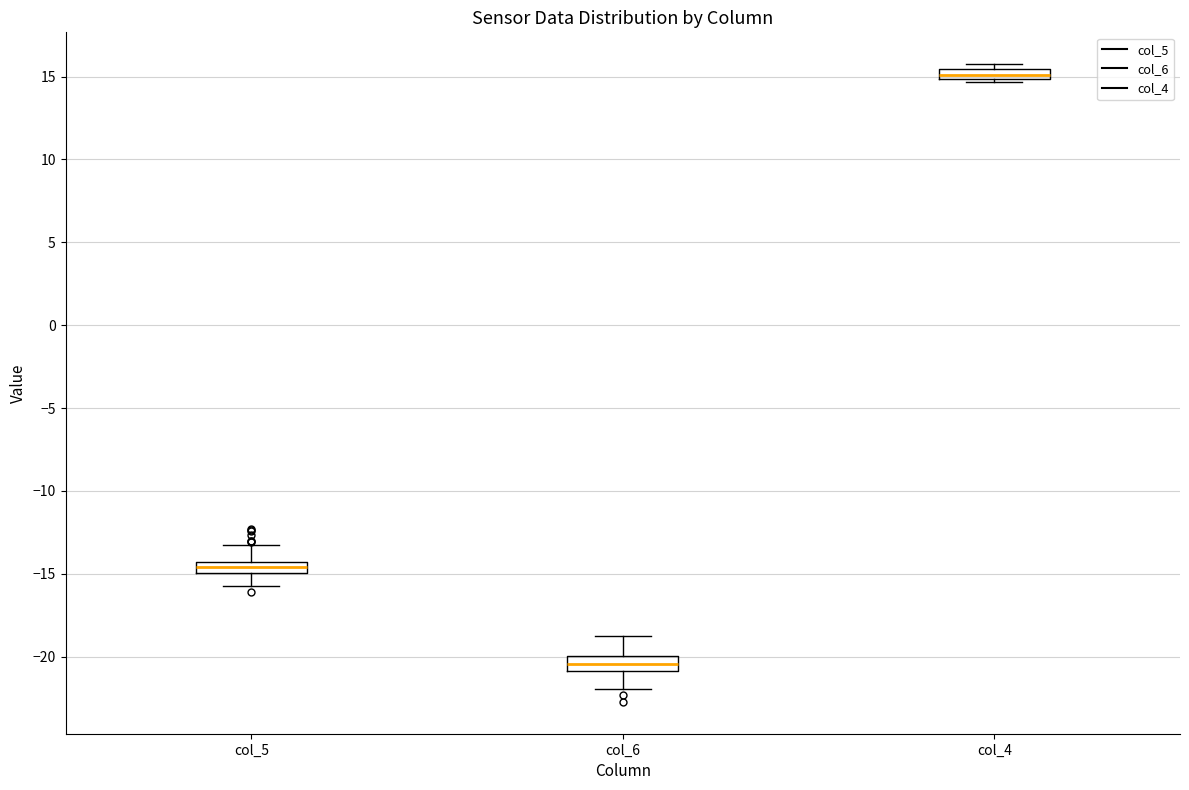

Which box has the lowest median line?

col_6